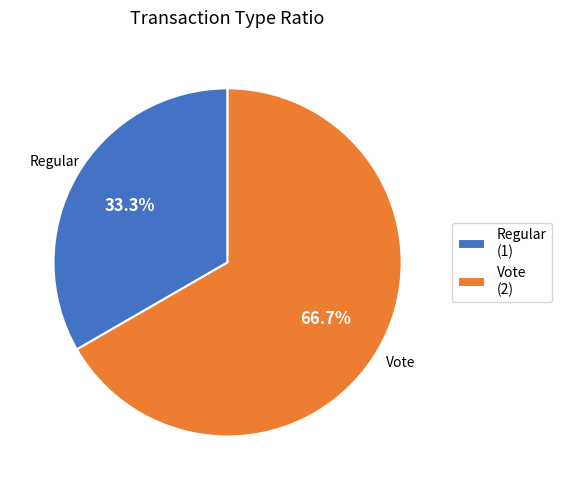

What is the ratio of the value at Vote to the value at Regular?

2.0